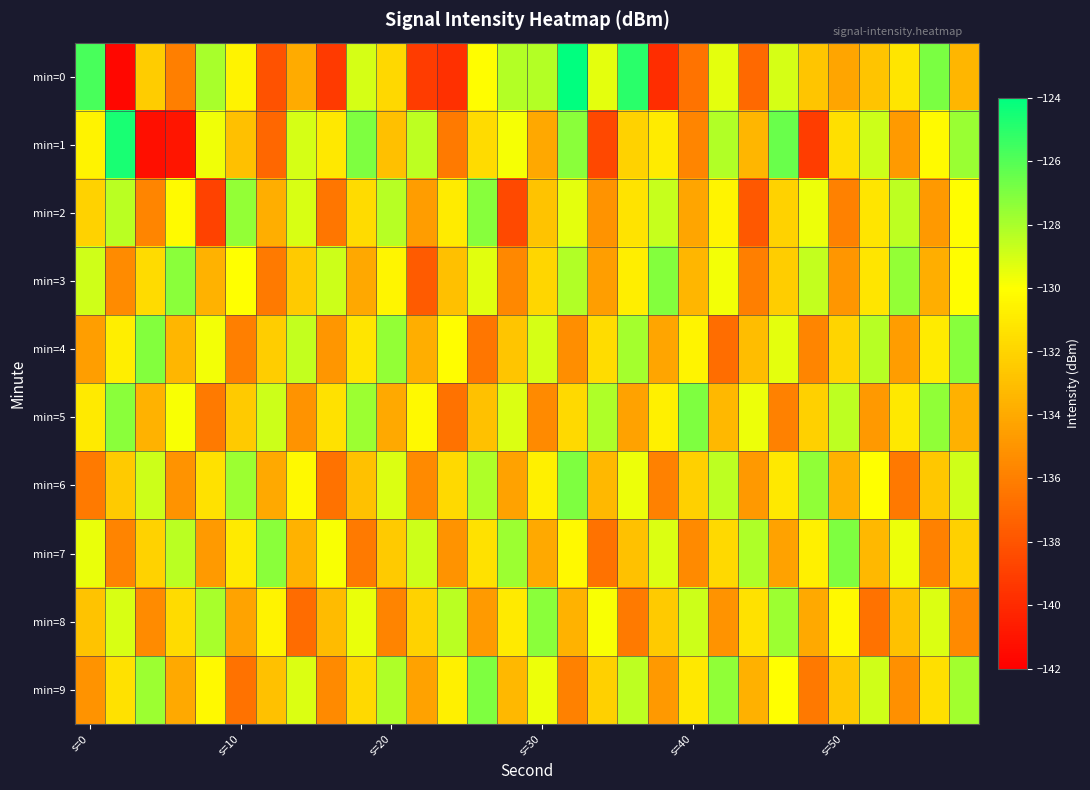

What is the maximum value shown in the chart?

-124.0